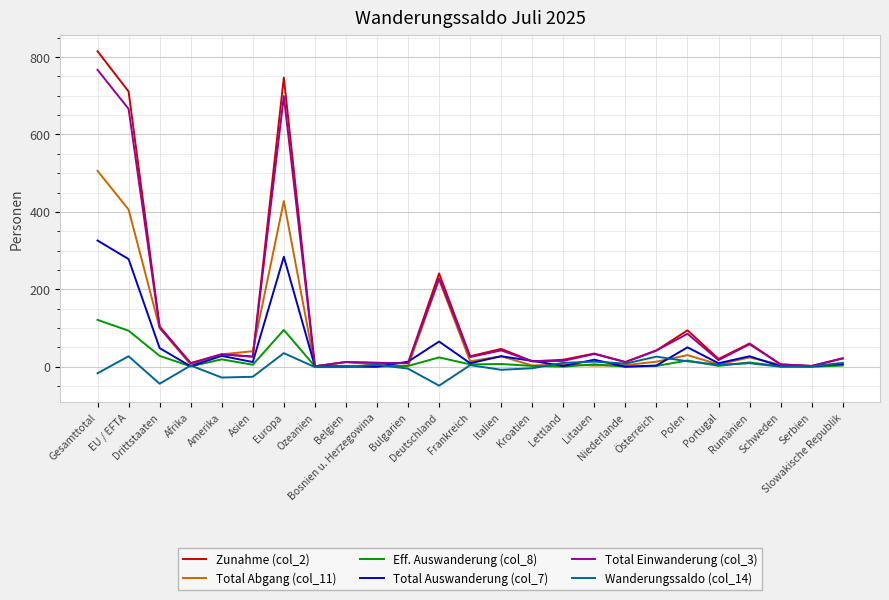

The Wanderungssaldo (col_14) series shows -1 at Belgien. True or false?

True